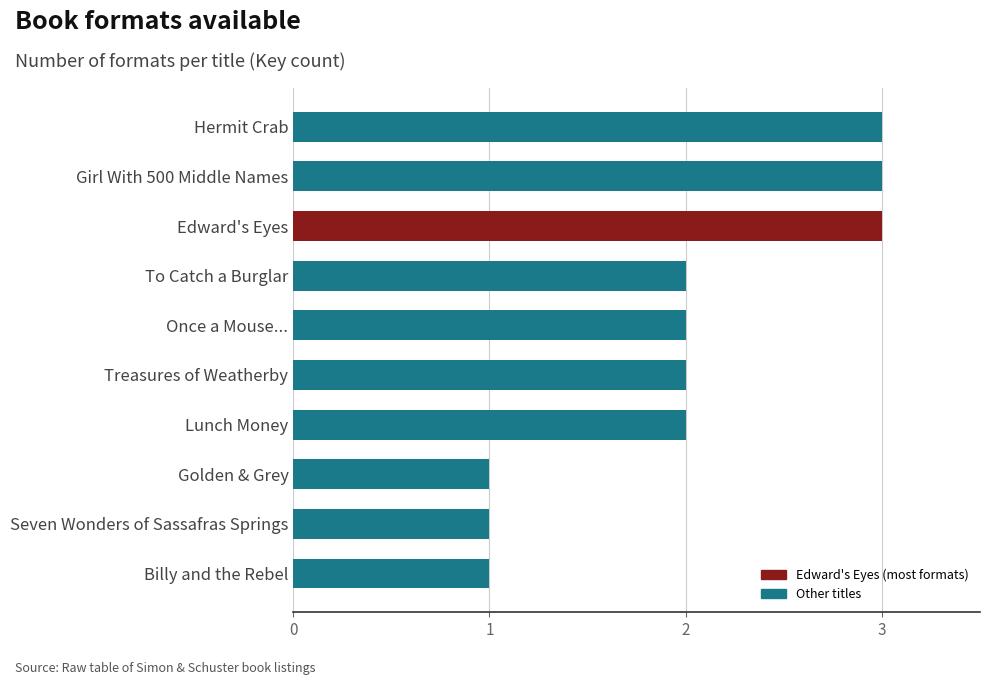

Reading top to bottom, list all the values displayed in this chart.

3	3	3	2	2	2	2	1	1	1